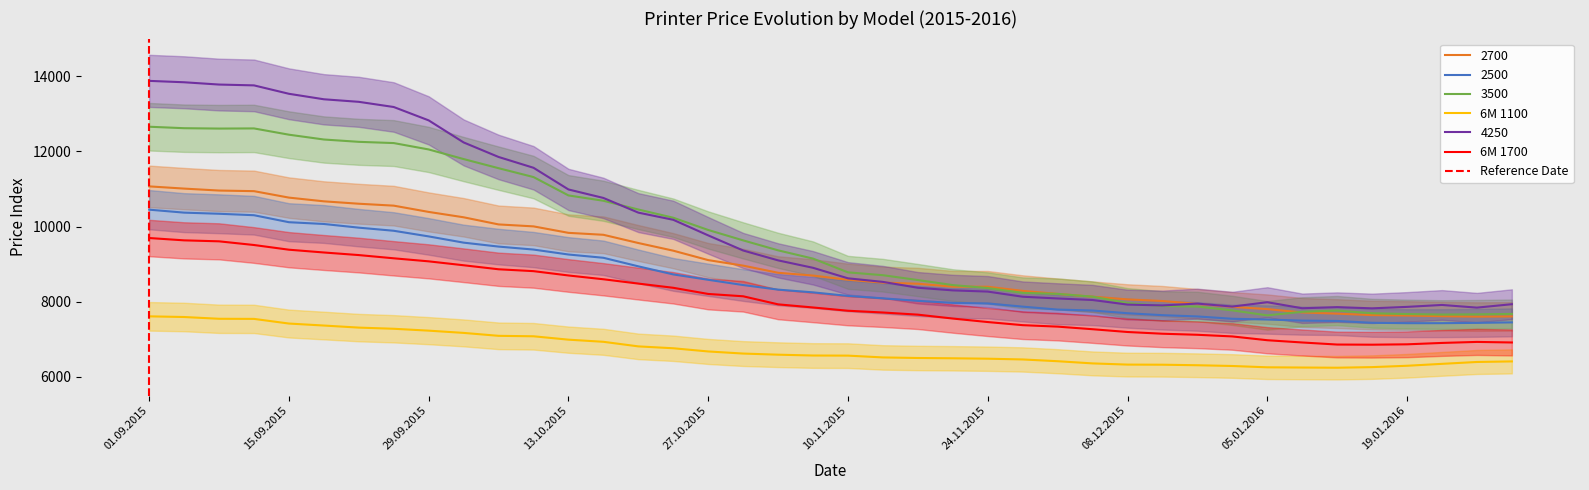

Is it true that 6M 1700 equals 6855 at 14.01.2016?

True